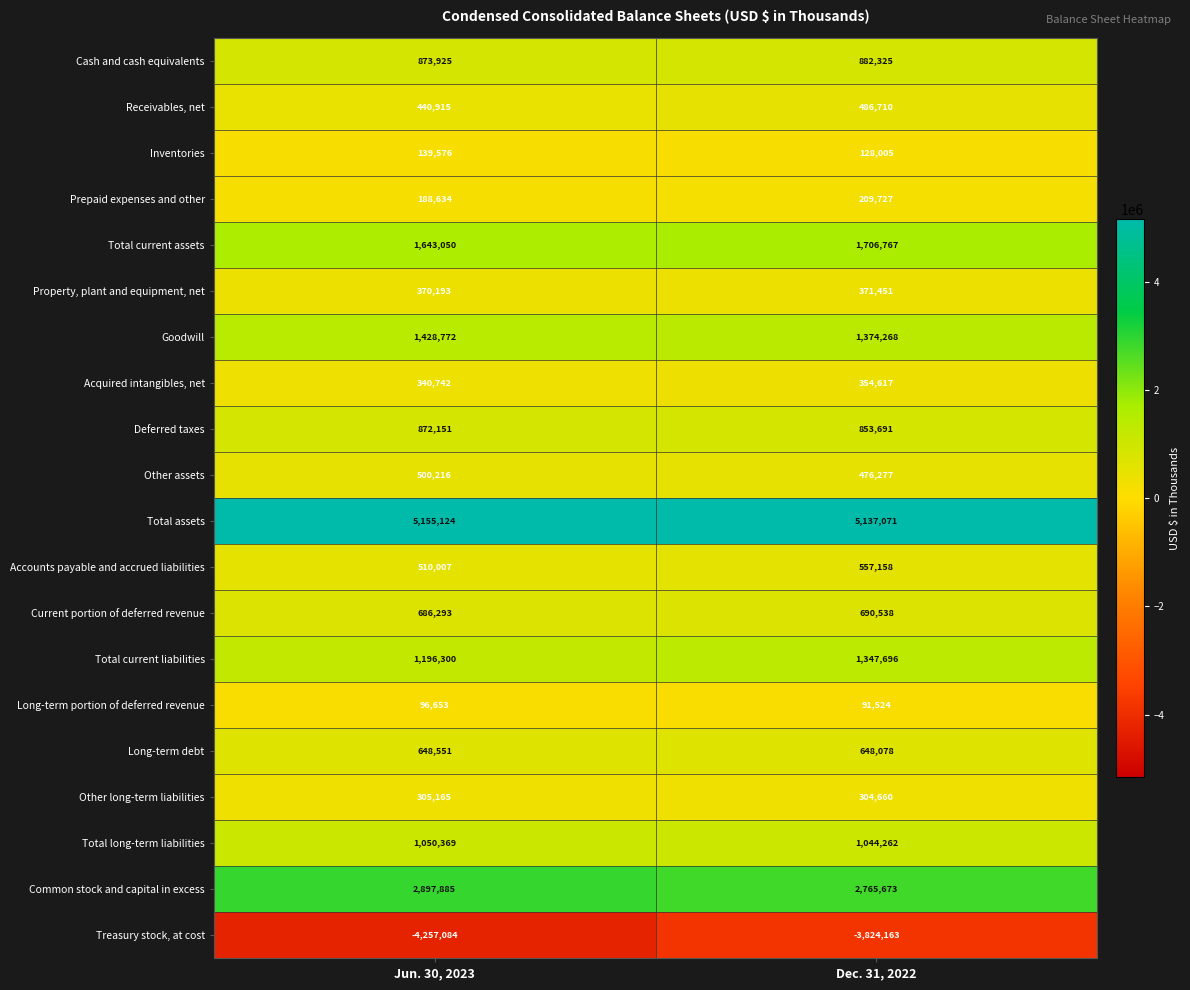

What value does the Total assets series have at Jun. 30, 2023, to the nearest 100?

5155100